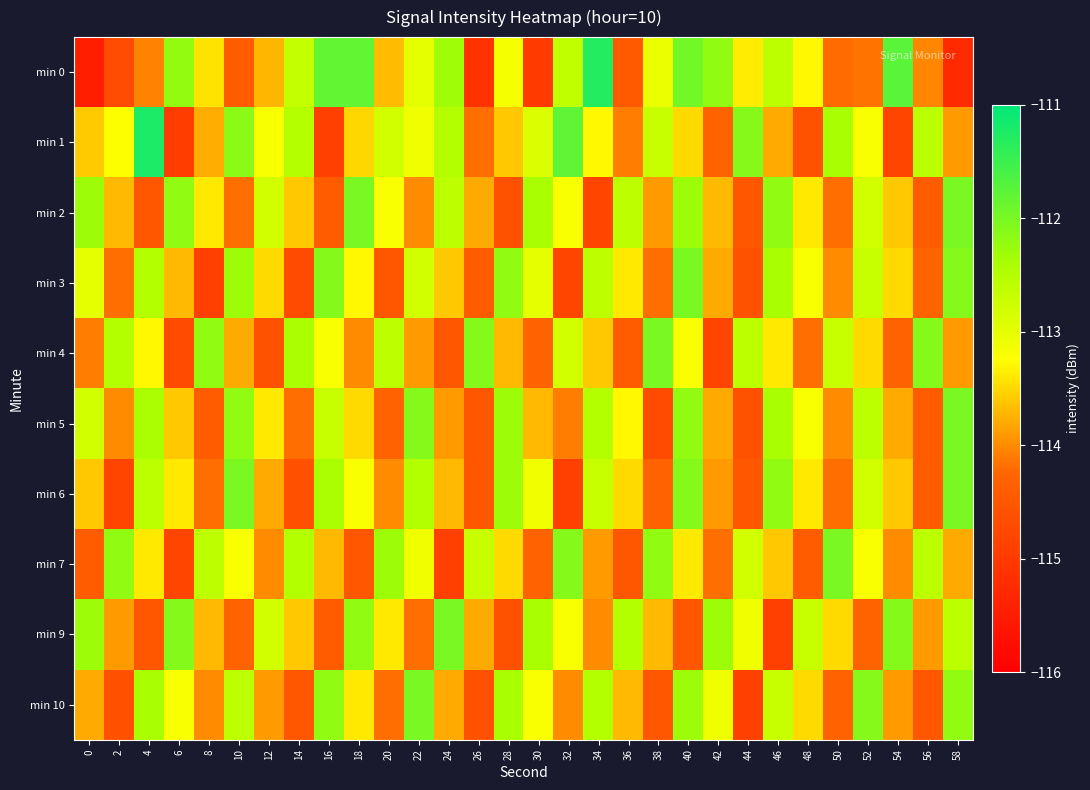

How many distinct data groups are displayed?

10